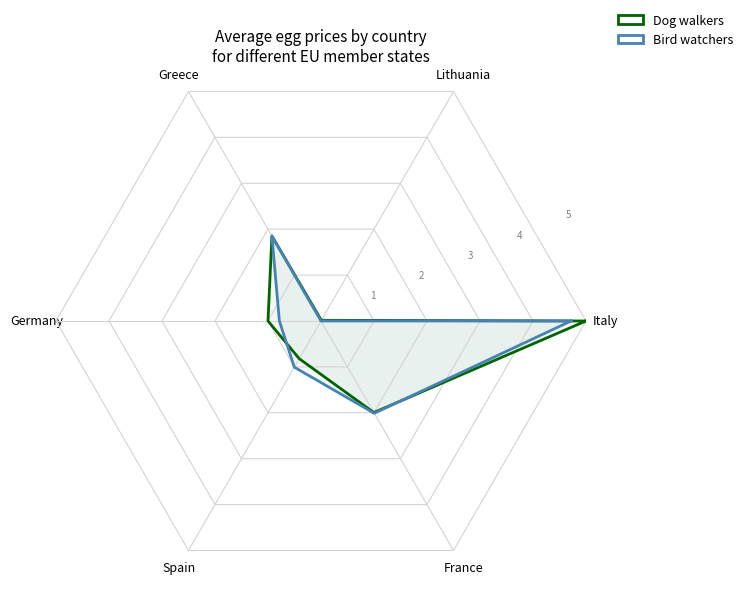

The value of Bird watchers at Italy is 4.7. True or false?

True